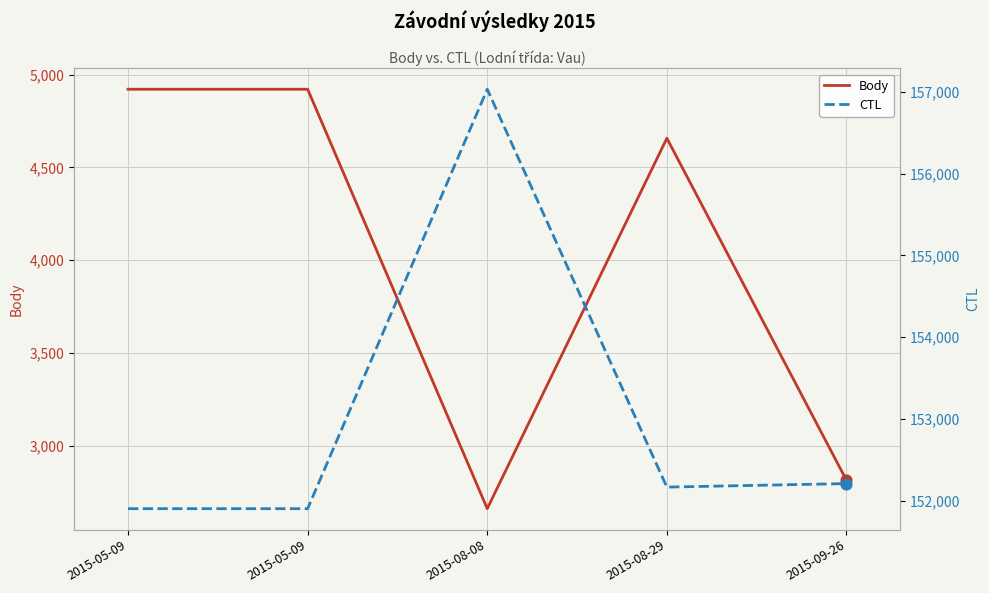

Is the value of CTL at 2015-09-26 greater than the value of Body at 2015-05-09?

Yes